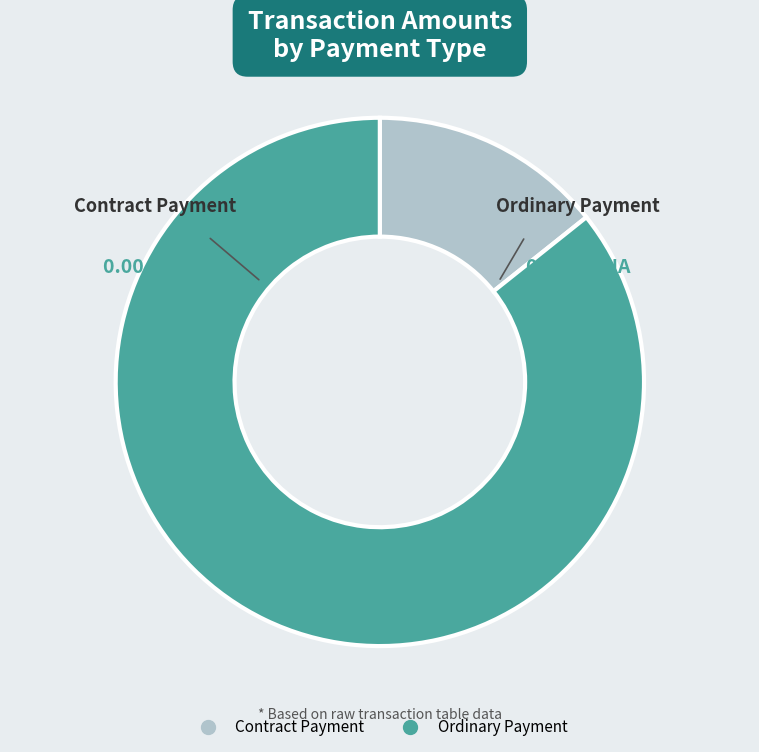

Which slice is the largest?

Ordinary Payment